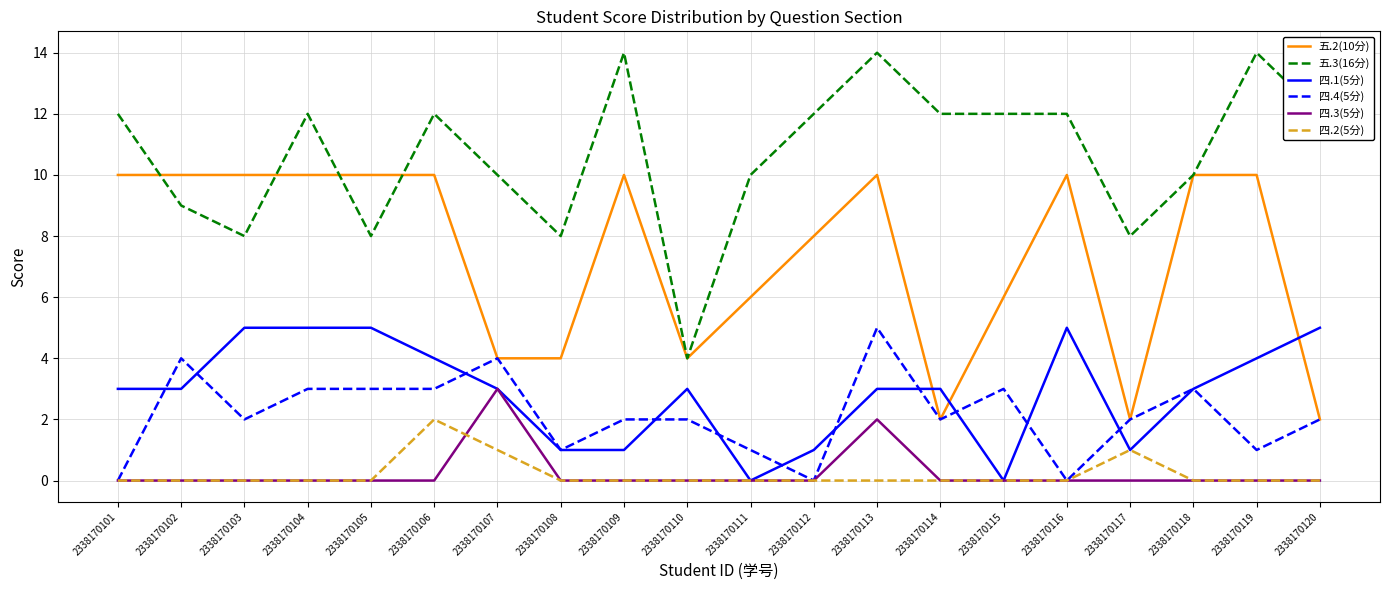

At 2338170113, list the series in order from smallest to largest.

四.2(5分), 四.3(5分), 四.1(5分), 四.4(5分), 五.2(10分), 五.3(16分)